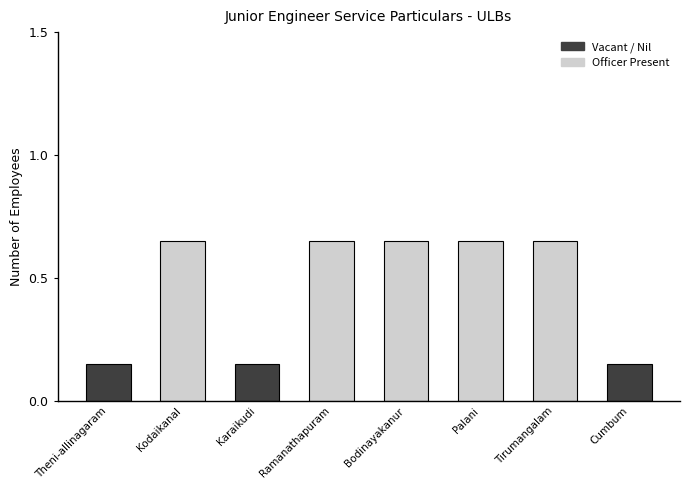

What is the label of the 6th bar from the left?

Palani